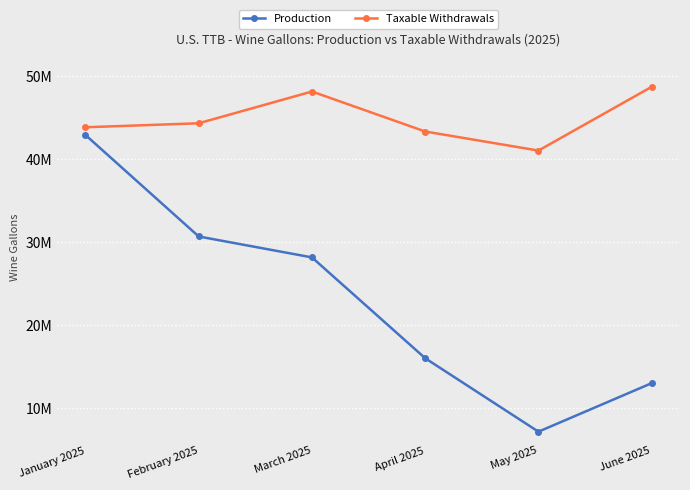

Reading right to left, transcribe all the data shown in this chart.

Production: June 2025=12989331	May 2025=7139483	April 2025=15995831	March 2025=28154810	February 2025=30677256	January 2025=42913182
Taxable Withdrawals: June 2025=48723940	May 2025=41036732	April 2025=43334563	March 2025=48158038	February 2025=44328342	January 2025=43845948